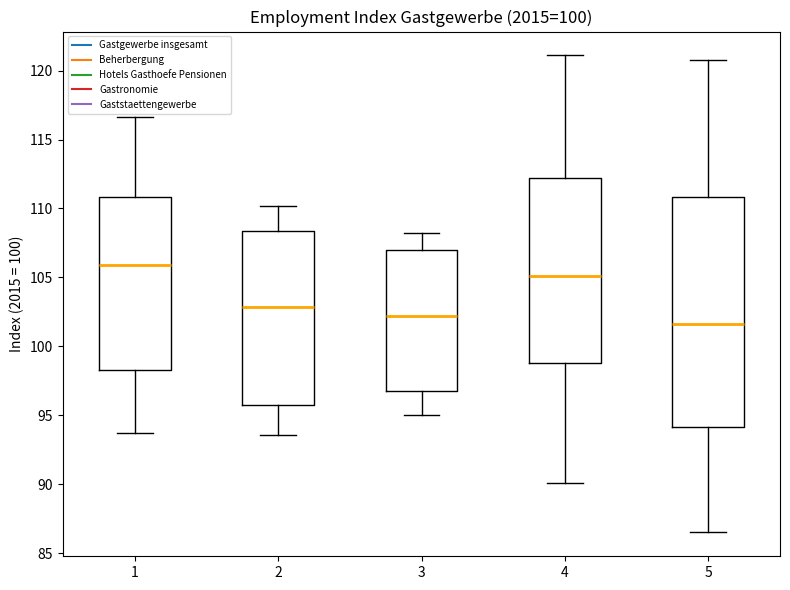

Where does the upper whisker of the box at x = 5 end on the y-axis? The values are not printed on the chart, so give them approximately, as read against the axis.

121.0